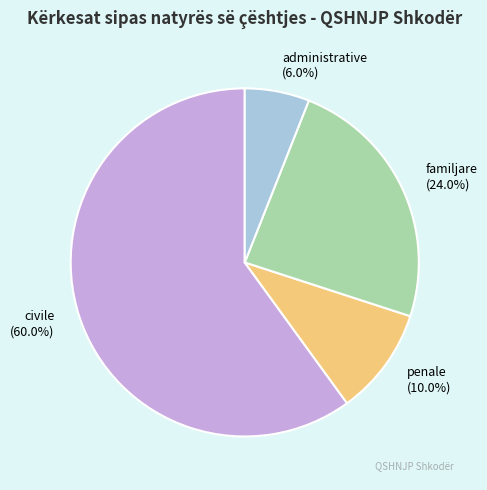

Does any single category account for the majority?

Yes